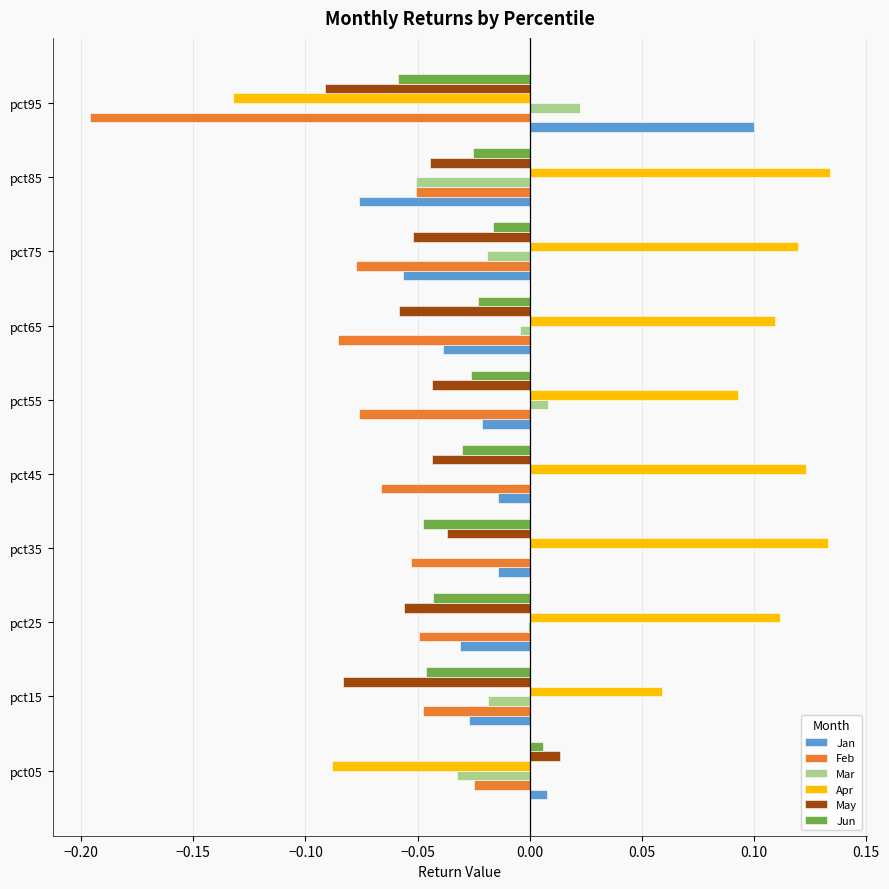

At which label is Jun closest to 0?

pct05